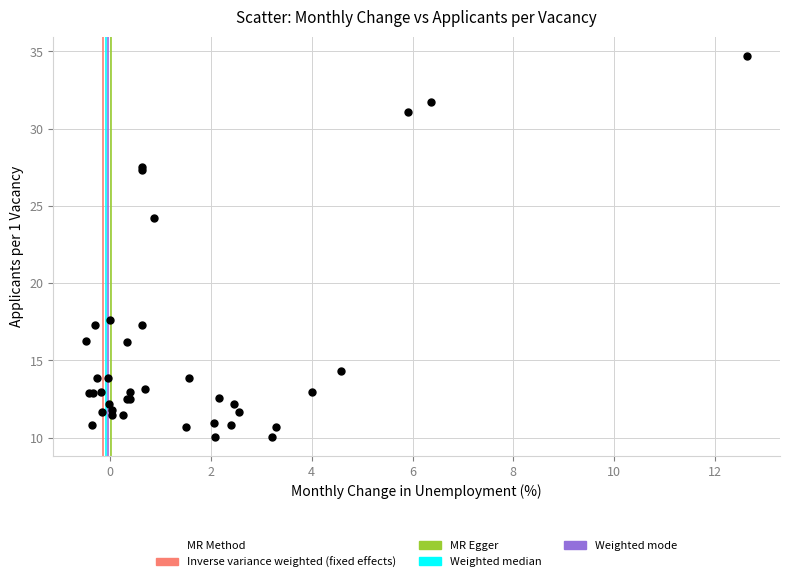

What Y value in the scatter plot is closest to 22?

24.2